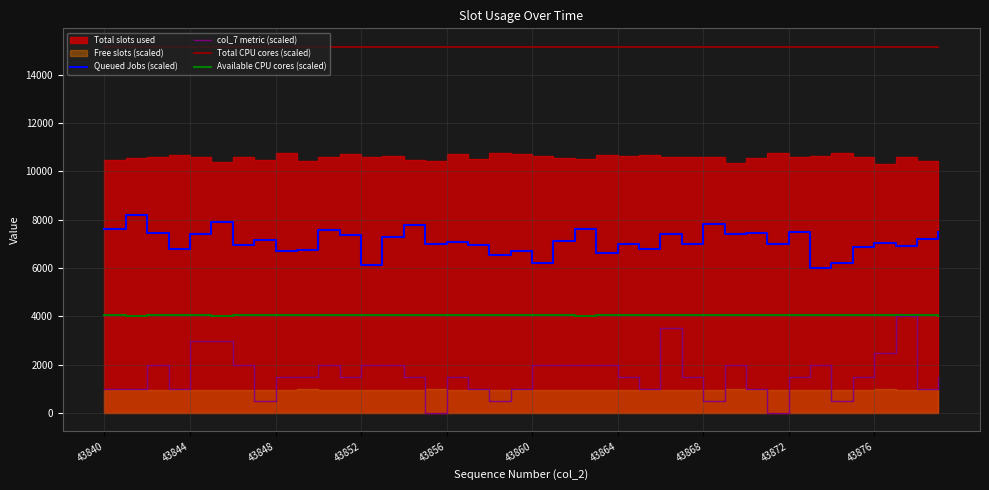

In Queued Jobs (scaled), how many points are higher than both neighbors (excluding endpoints)?

14